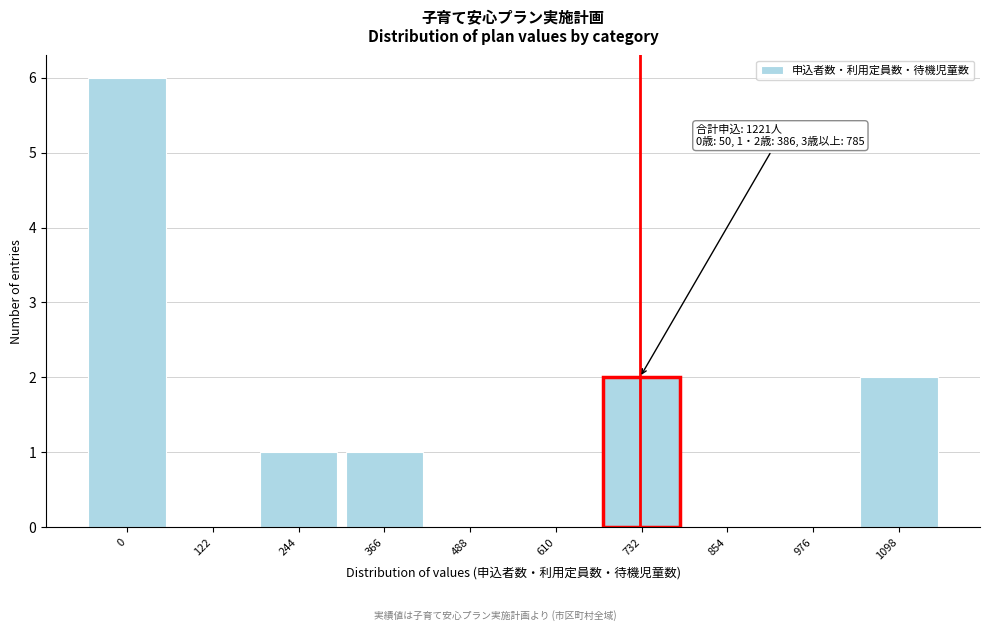

Reading left to right, extract all data points from this chart.

0=6	122=0	244=1	366=1	488=0	610=0	732=2	854=0	976=0	1098=2